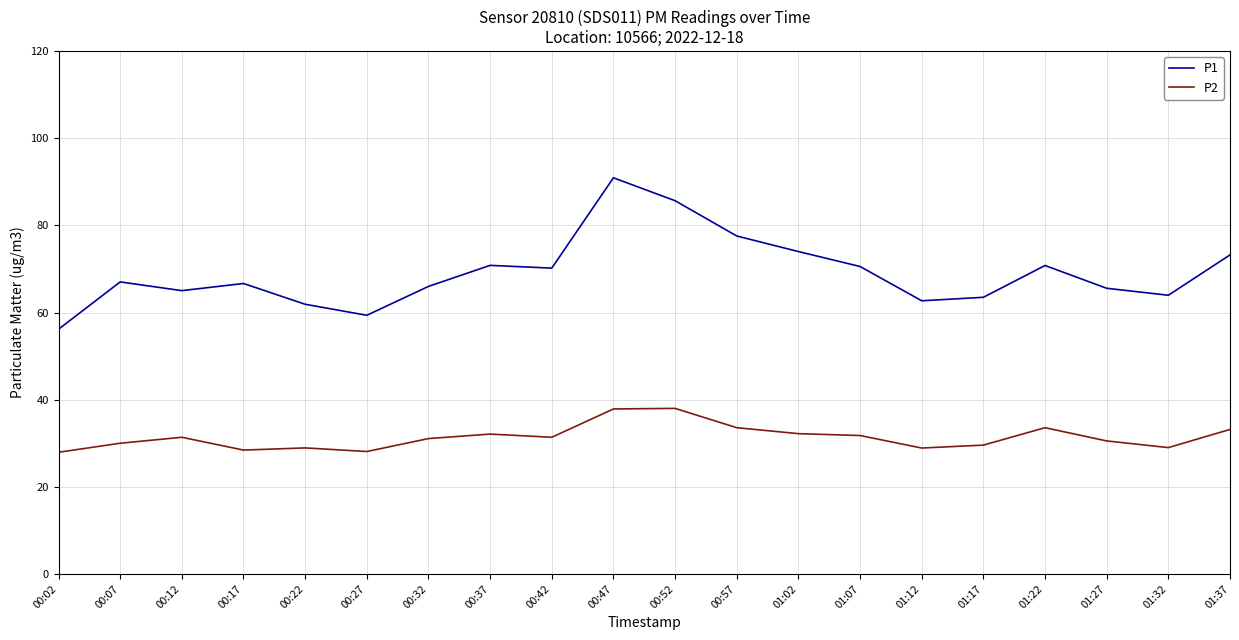

Rank the series at 01:07 from highest to lowest value.

P1, P2